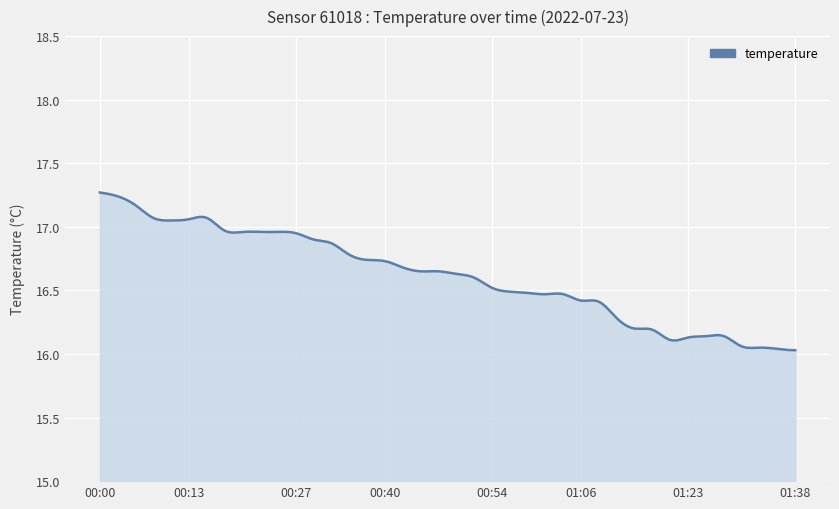

Is this an area chart (filled region under the line)?

Yes